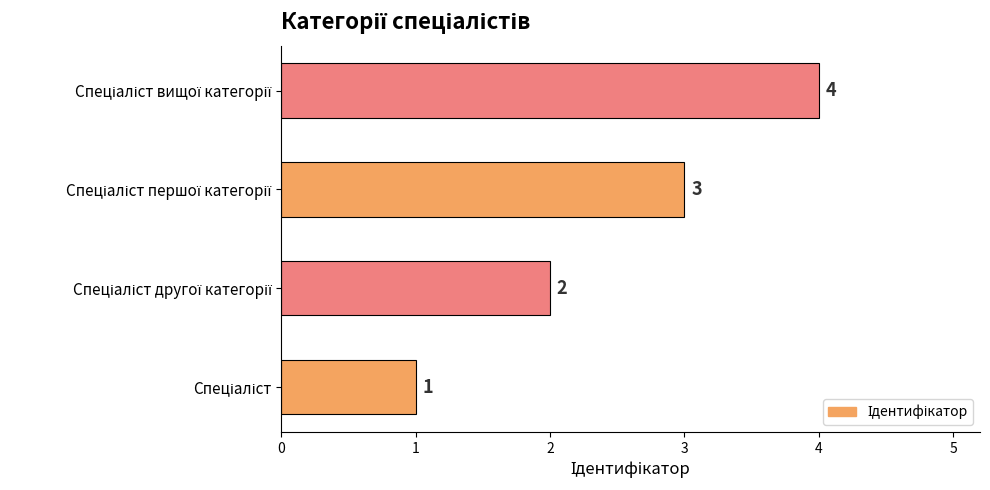

What is the sum of all values?

10